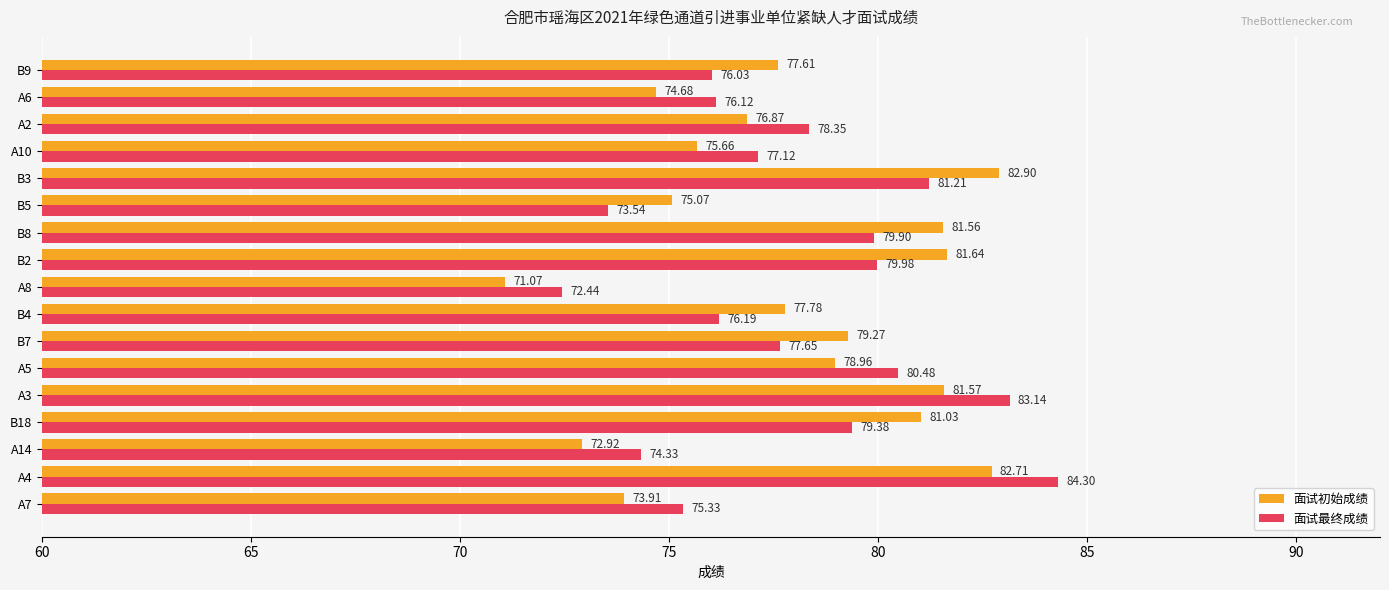

Rank the categories by 面试最终成绩 value from lowest to highest.

A8, B5, A14, A7, B9, A6, B4, A10, B7, A2, B18, B8, B2, A5, B3, A3, A4